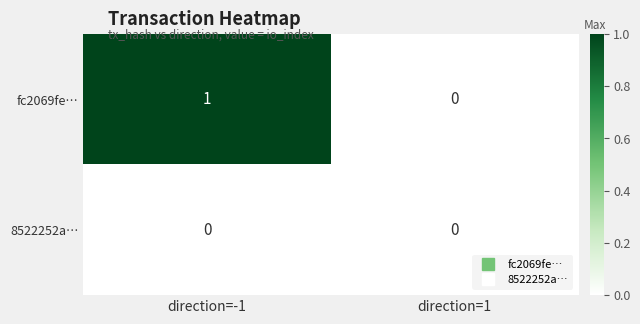

Rank the series at direction=-1 from highest to lowest value.

fc2069fe…, 8522252a…